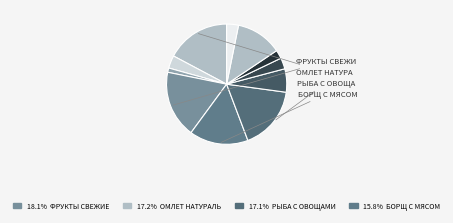

Which slice is the largest?

ФРУКТЫ СВЕЖИЕ